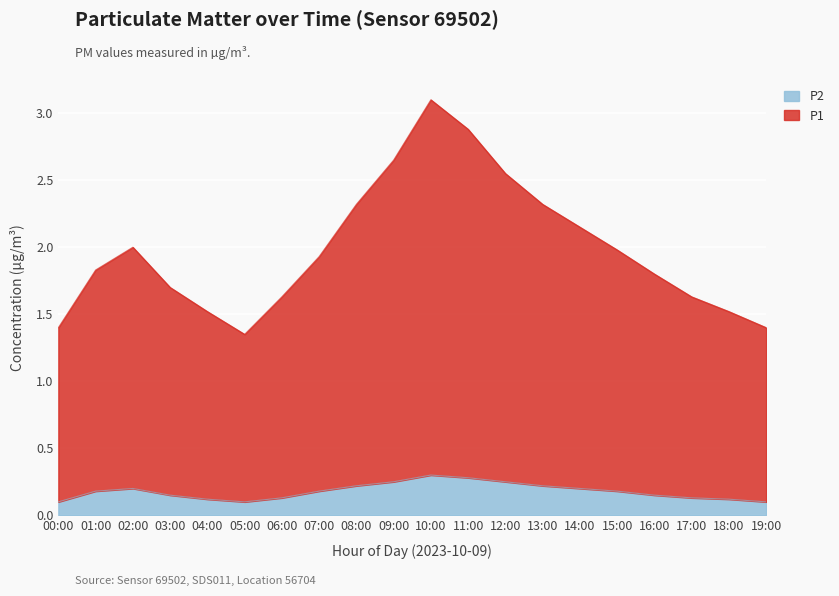

Reading right to left, transcribe all the data shown in this chart.

P2: 19:00=0.1	18:00=0.1	17:00=0.1	16:00=0.1	15:00=0.2	14:00=0.2	13:00=0.2	12:00=0.2	11:00=0.3	10:00=0.3	09:00=0.2	08:00=0.2	07:00=0.2	06:00=0.1	05:00=0.1	04:00=0.1	03:00=0.1	02:00=0.2	01:00=0.2	00:00=0.1
P1: 19:00=1.4	18:00=1.5	17:00=1.6	16:00=1.8	15:00=2.0	14:00=2.1	13:00=2.3	12:00=2.5	11:00=2.9	10:00=3.1	09:00=2.6	08:00=2.3	07:00=1.9	06:00=1.6	05:00=1.4	04:00=1.5	03:00=1.7	02:00=2.0	01:00=1.8	00:00=1.4